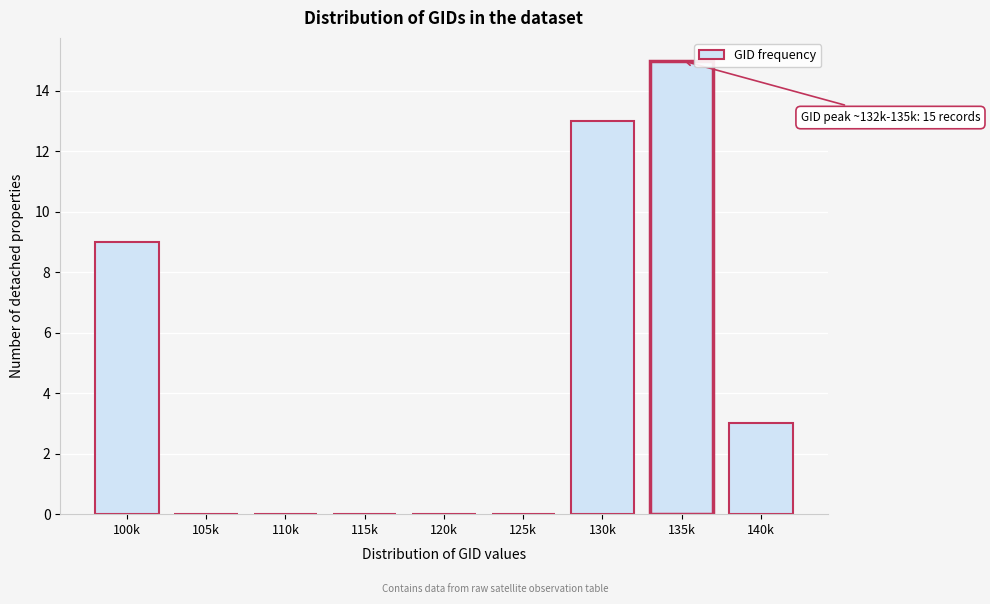

Reading left to right, extract all data points from this chart.

100k=9	105k=0	110k=0	115k=0	120k=0	125k=0	130k=13	135k=15	140k=3